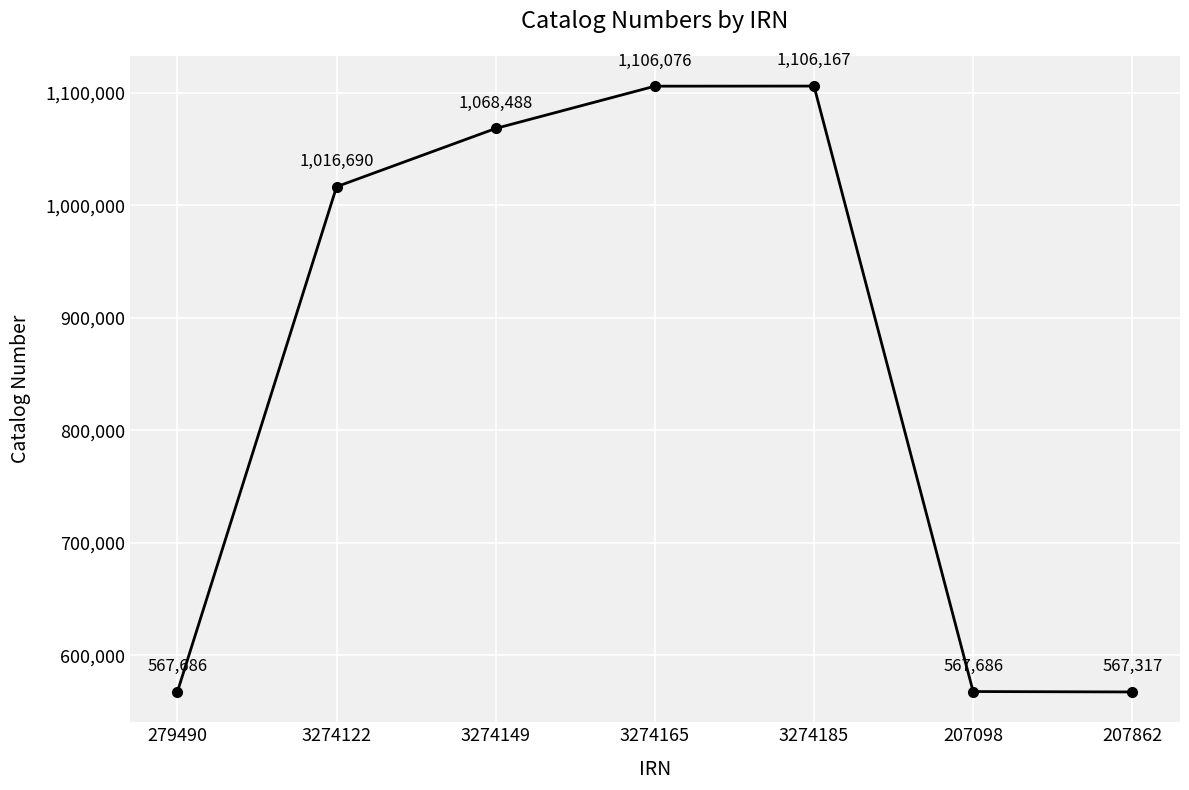

What is the label of the 1st point from the left?

279490